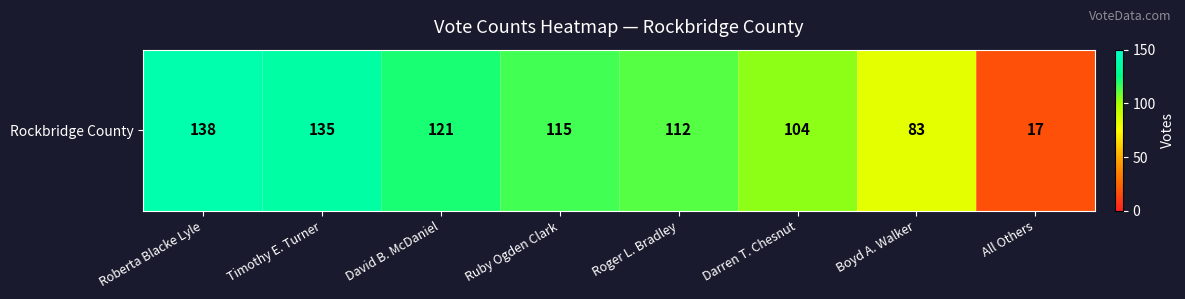

The value at Boyd A. Walker is 43. True or false?

False